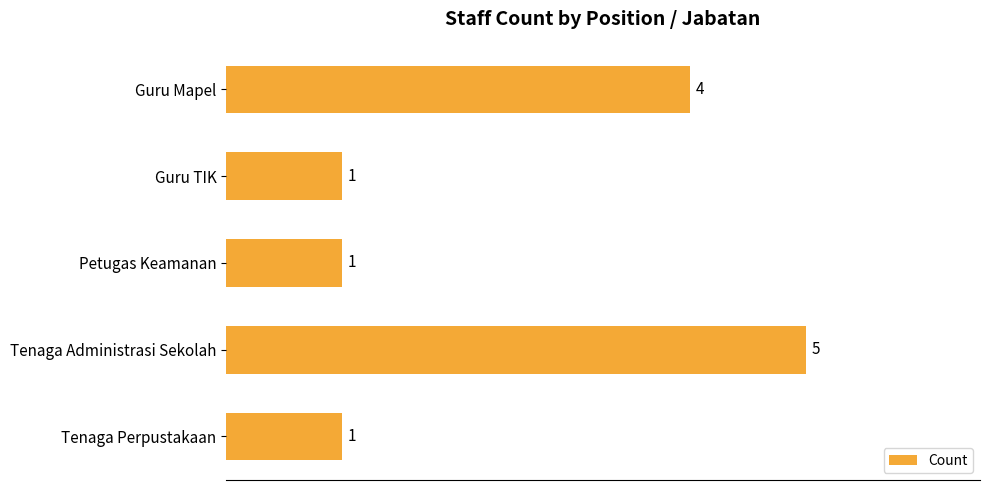

True or false: the data shows 5 at Tenaga Administrasi Sekolah.

True